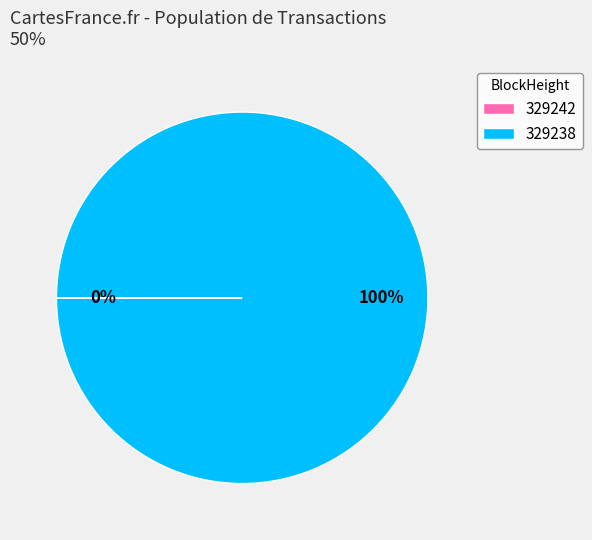

To the nearest percent, what is the average slice percentage?

50%